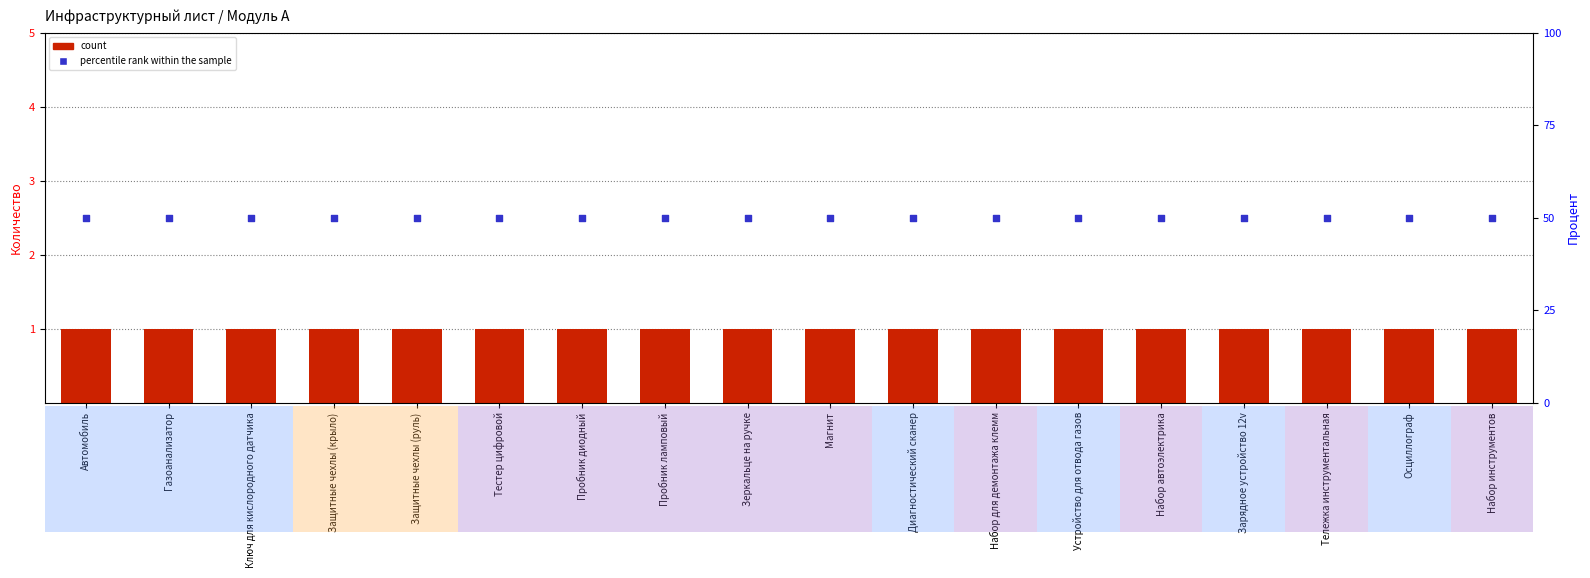

Is the value of percentile rank within the sample at Набор автоэлектрика greater than the value of count at Магнит?

Yes